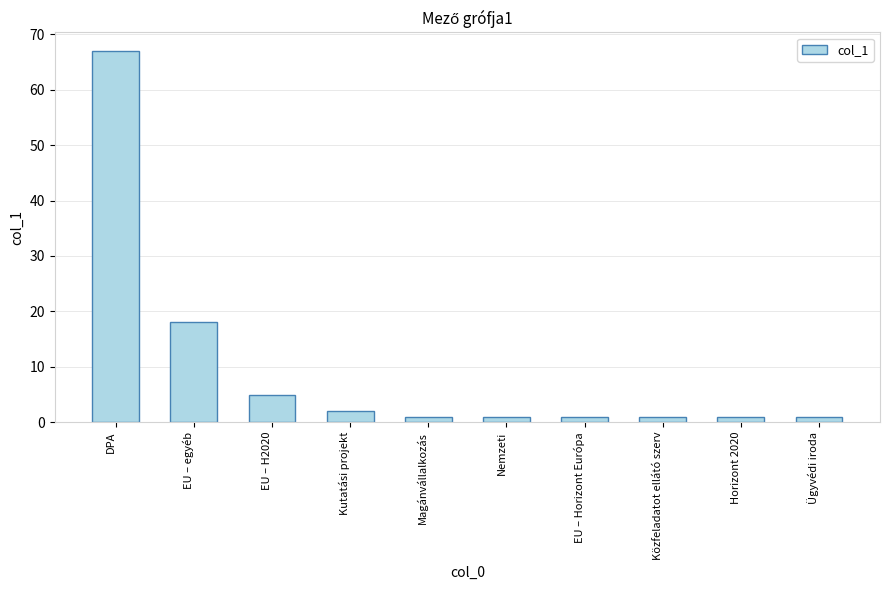

What is the label of the 6th bar from the left?

Nemzeti